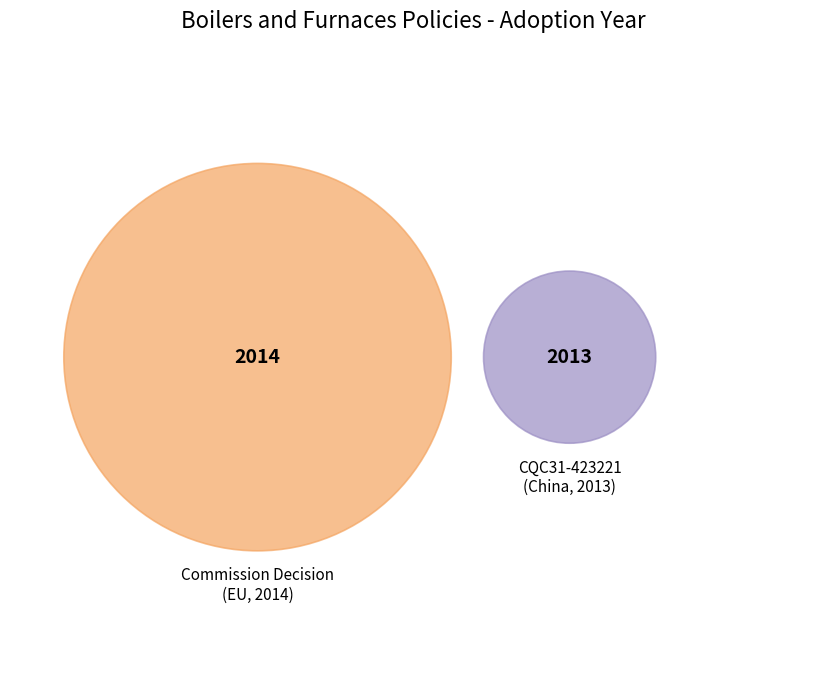

To the nearest percent, what is the combined percentage of CQC31-423221-2017 and Commission Decision of 28 May 2014?

100%